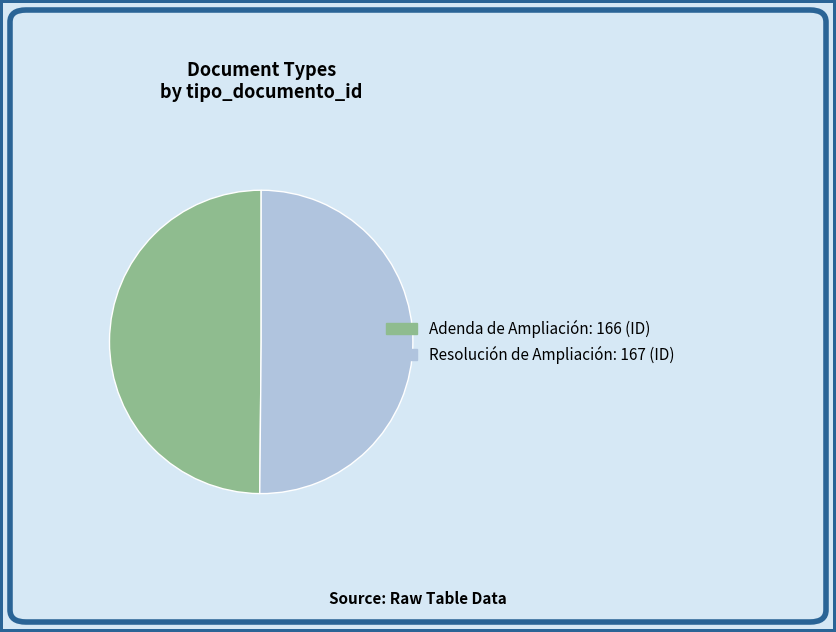

Do Adenda de Ampliación and Resolución de Ampliación together represent more than half of the pie?

Yes